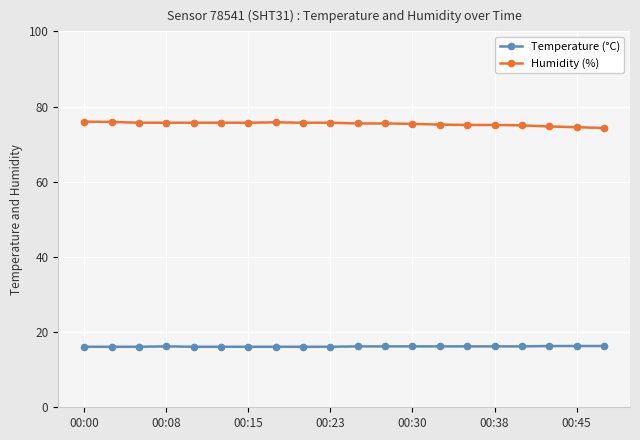

What is the smallest value displayed?

16.1